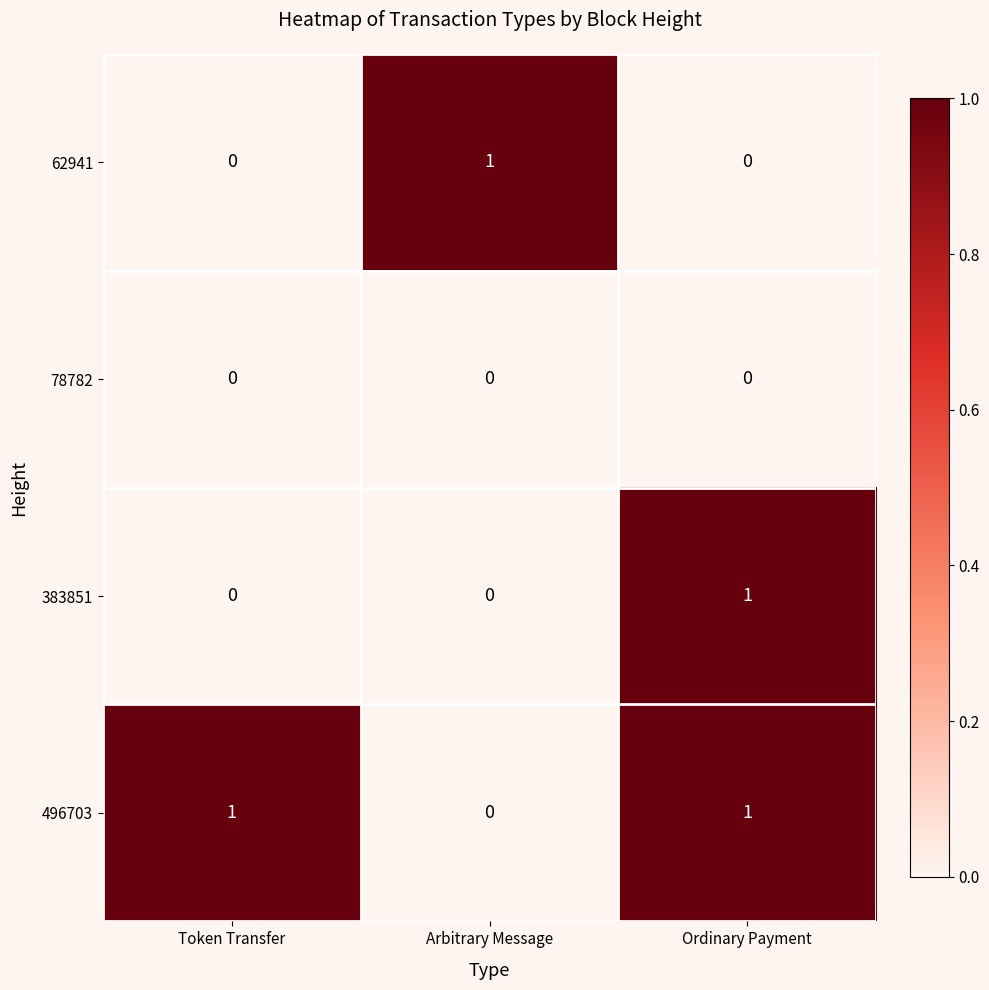

Which category has the highest value in the 383851 series?

Ordinary Payment